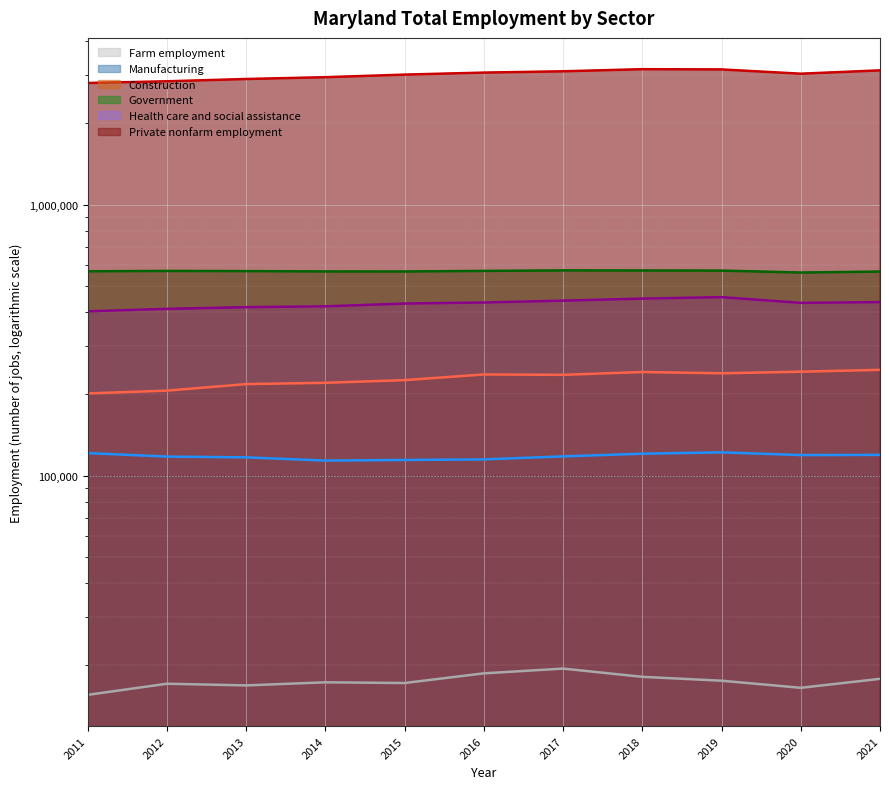

How many lines are shown in the chart?

6